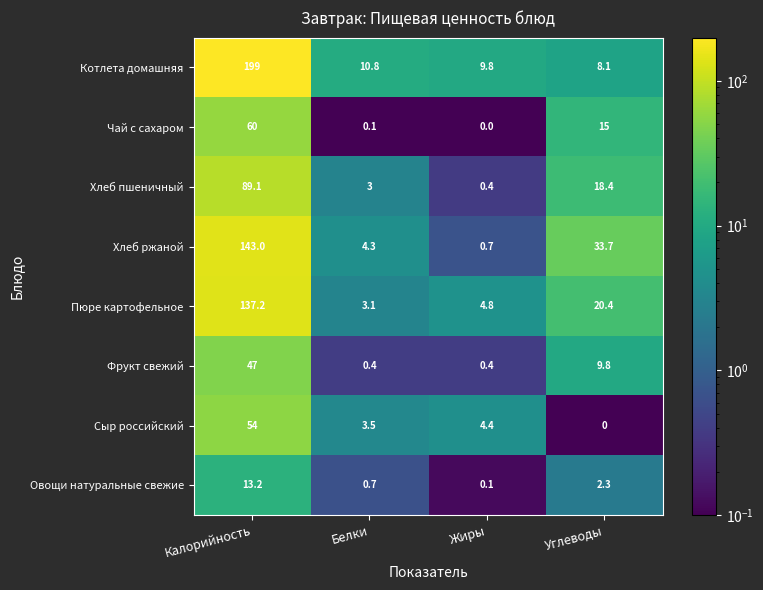

What is the sum of all Хлеб пшеничный values?

110.9